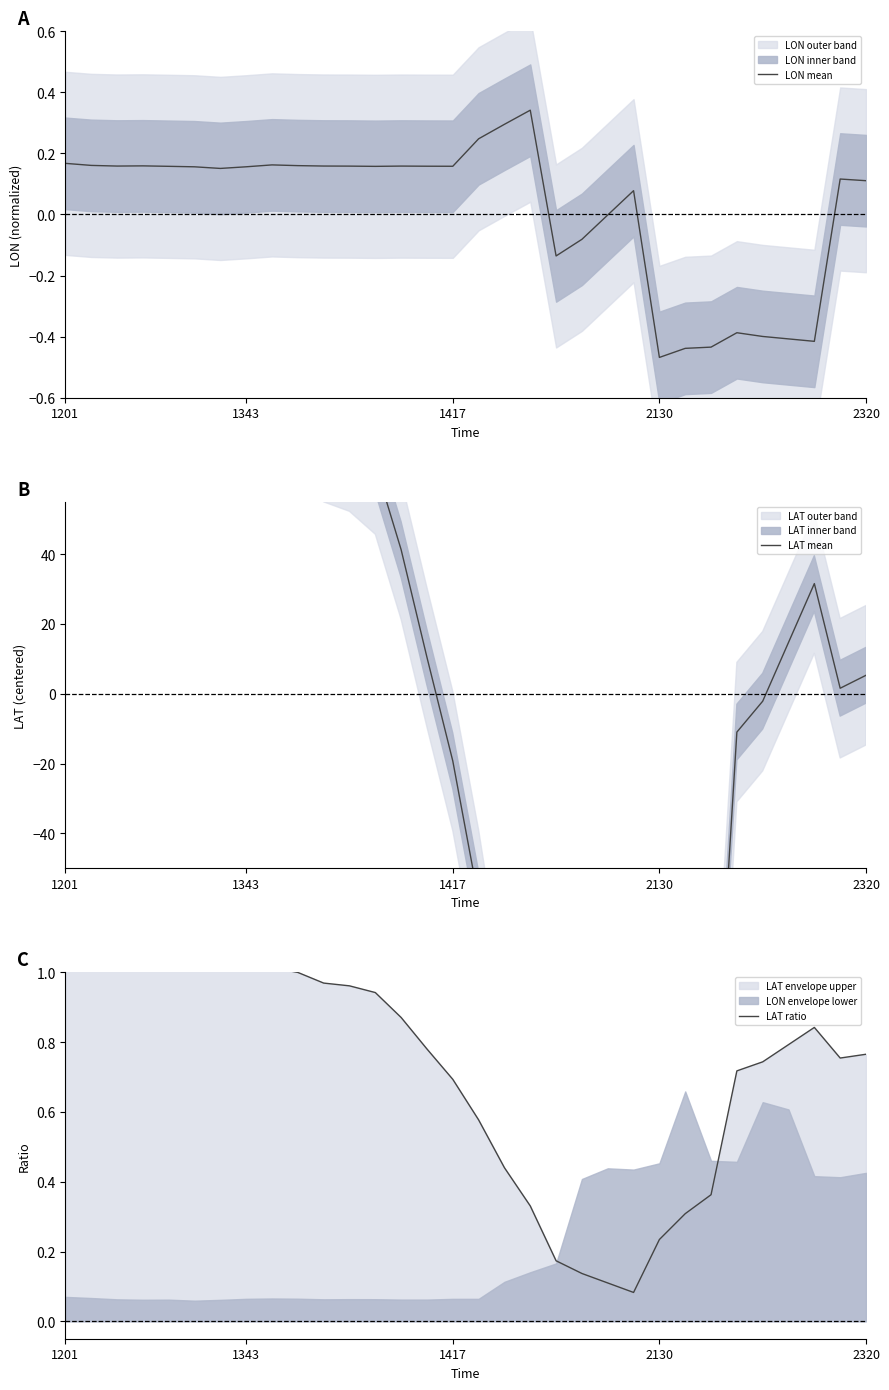

How many data points does each series have?

32